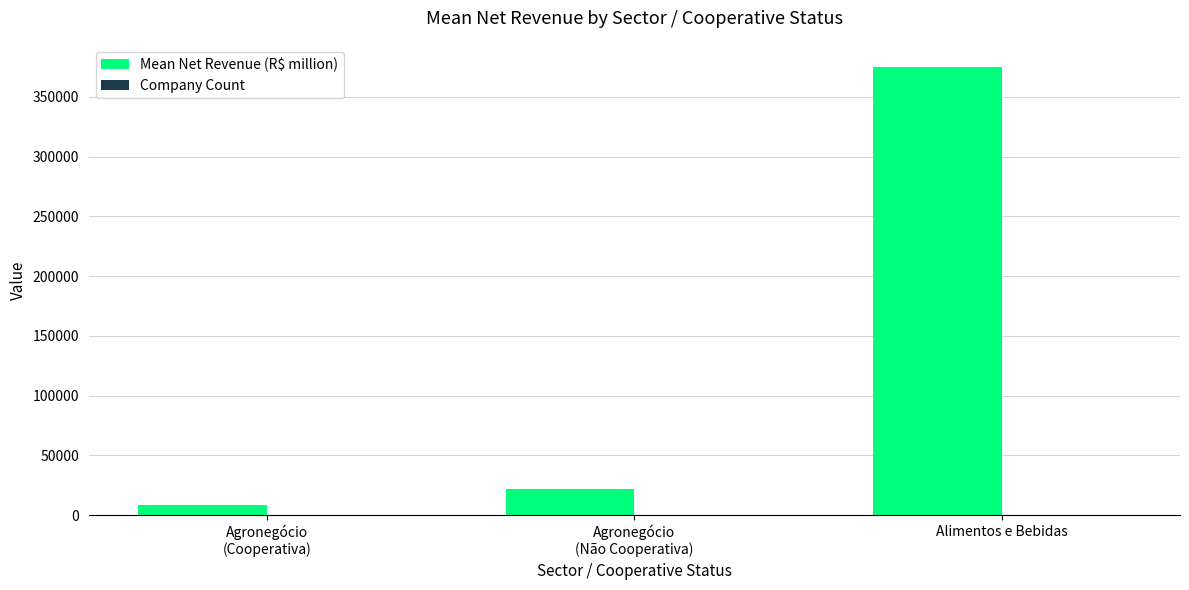

At which category does the chart reach its peak across all series?

Alimentos e Bebidas